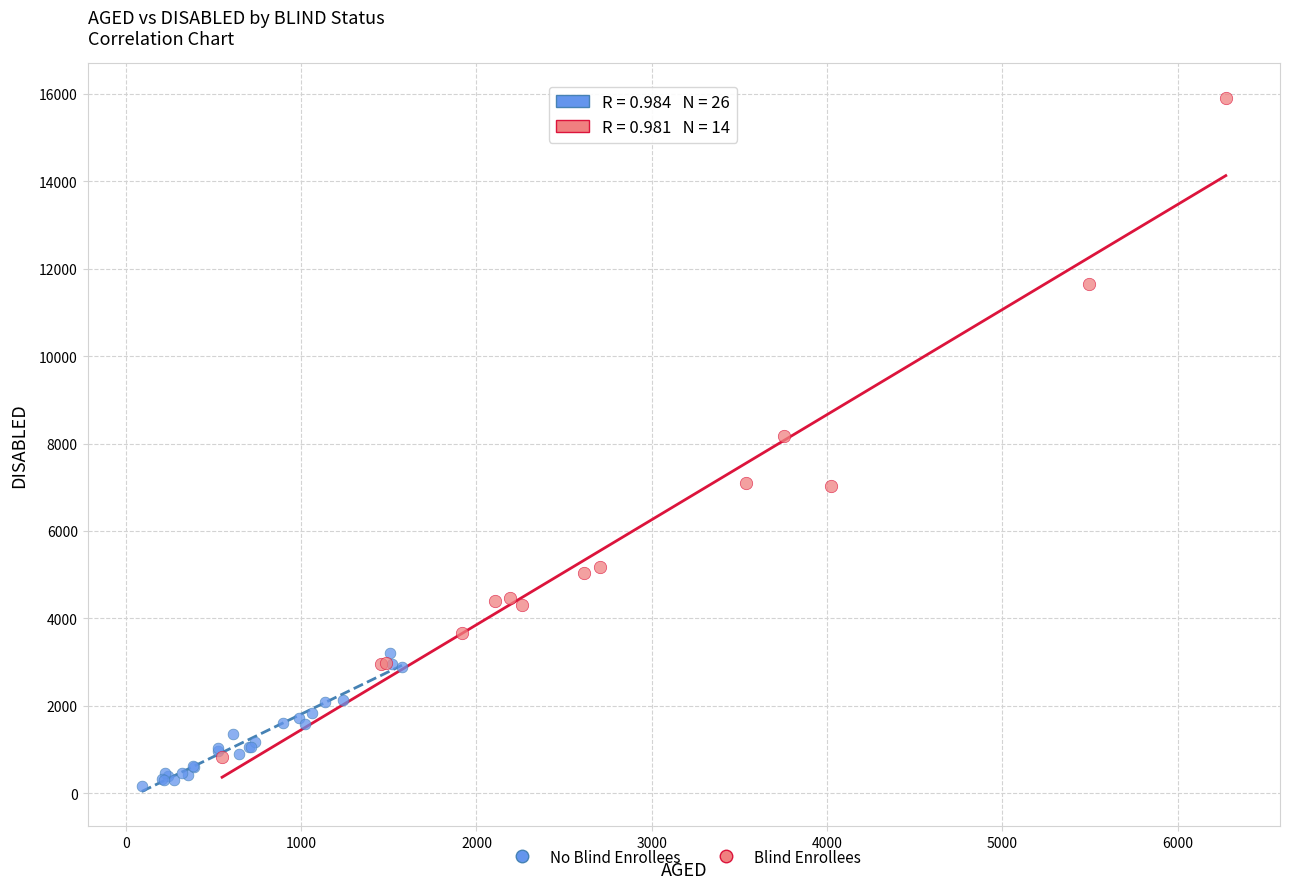

Which series reaches the maximum Y coordinate?

Blind Enrollees